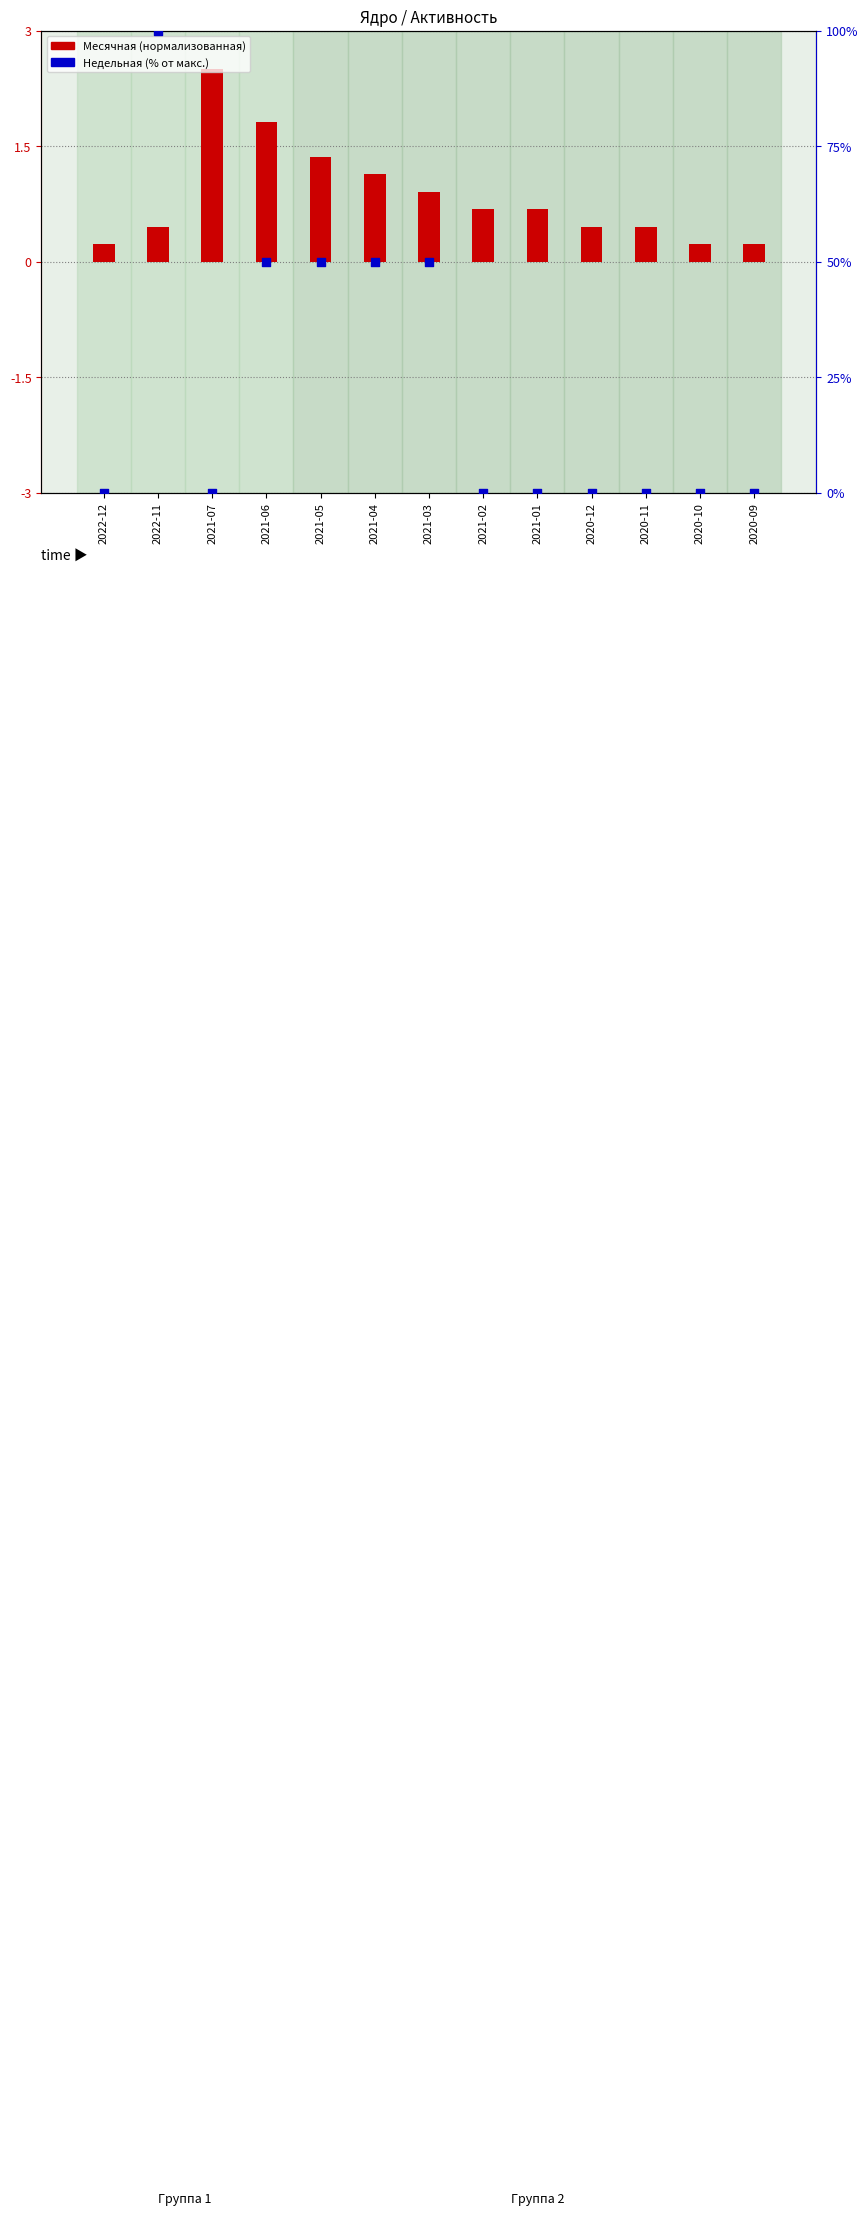

What are all the series names shown in the legend?

Месячная (нормализованная), Недельная (% от макс.)